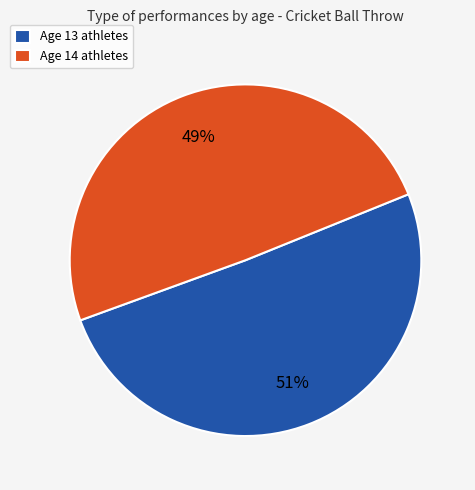

Which has a higher value, Age 14 athletes or Age 13 athletes?

Age 13 athletes